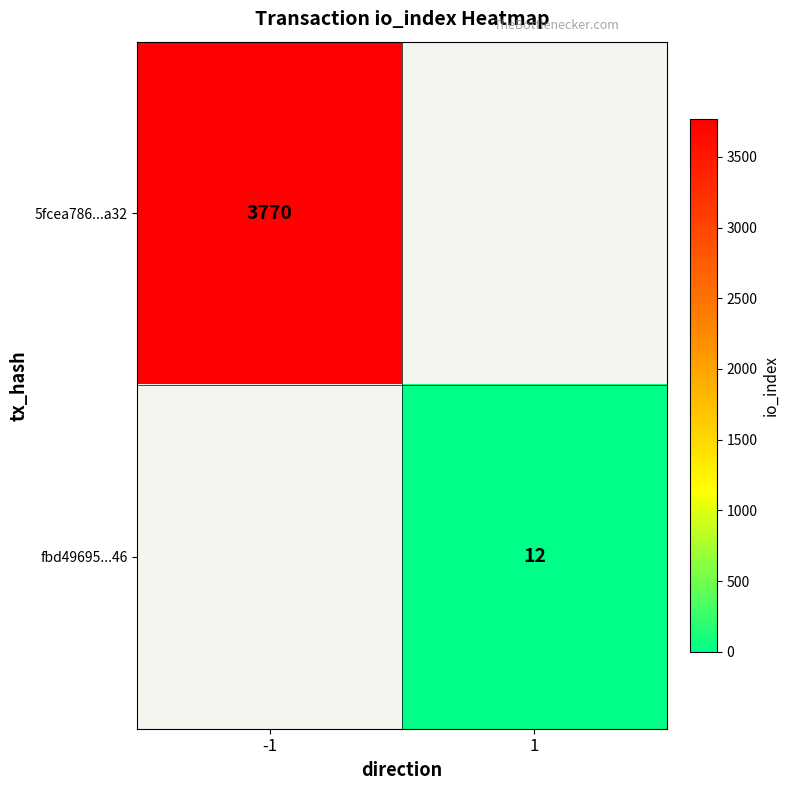

The value of 5fcea786...a32 at -1 is 5449. True or false?

False